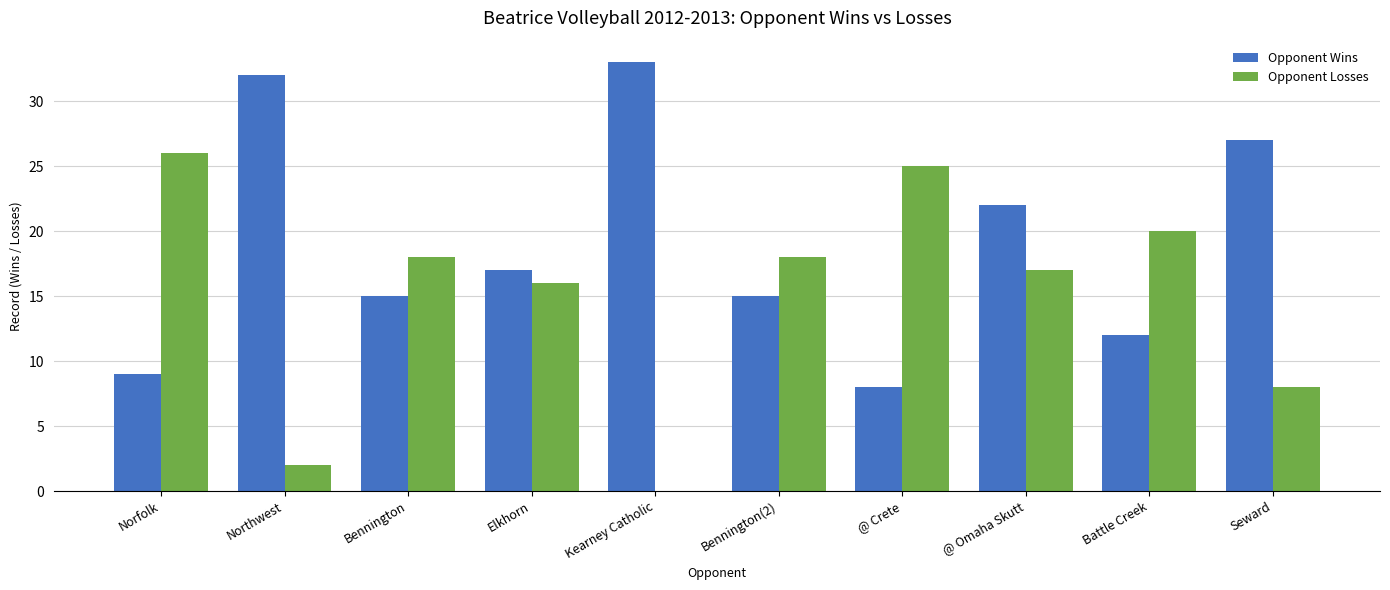

Count the number of data series in this chart.

2